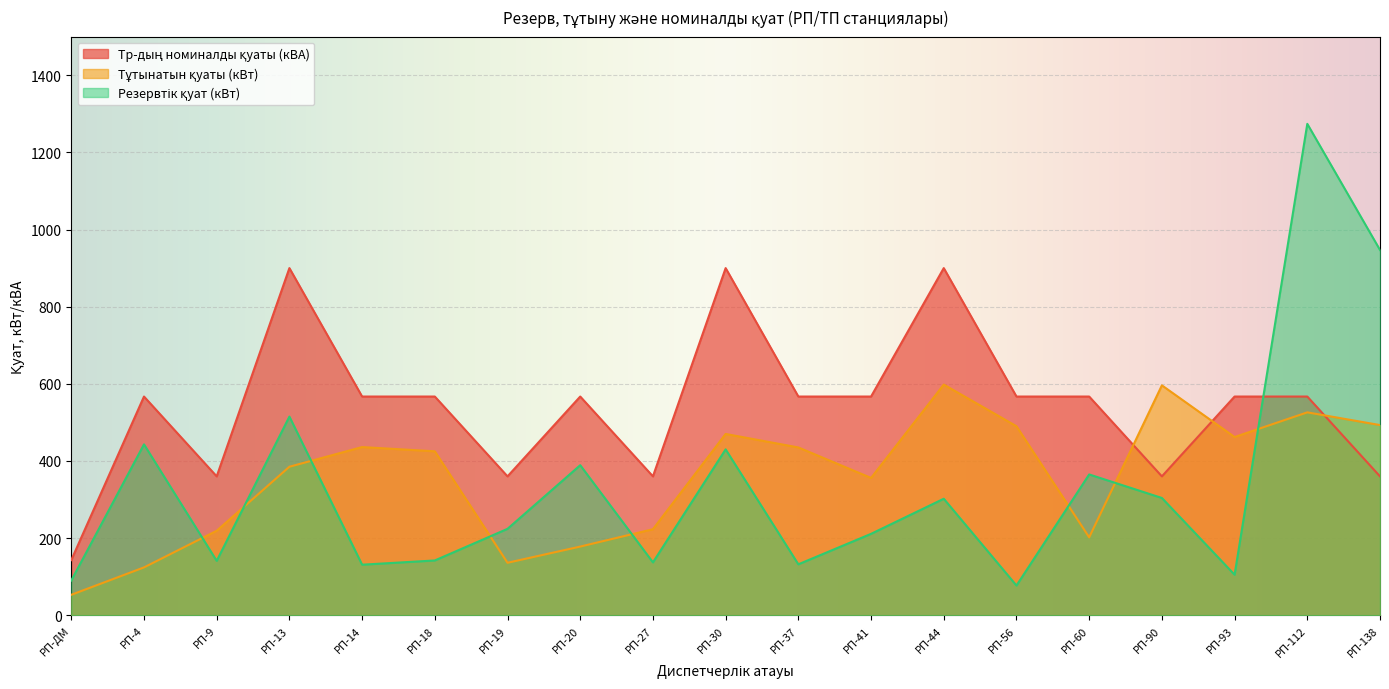

What is the sum of the Тр-дың номиналды қуаты (кВА) values at РП-56 and РП-93?

1134